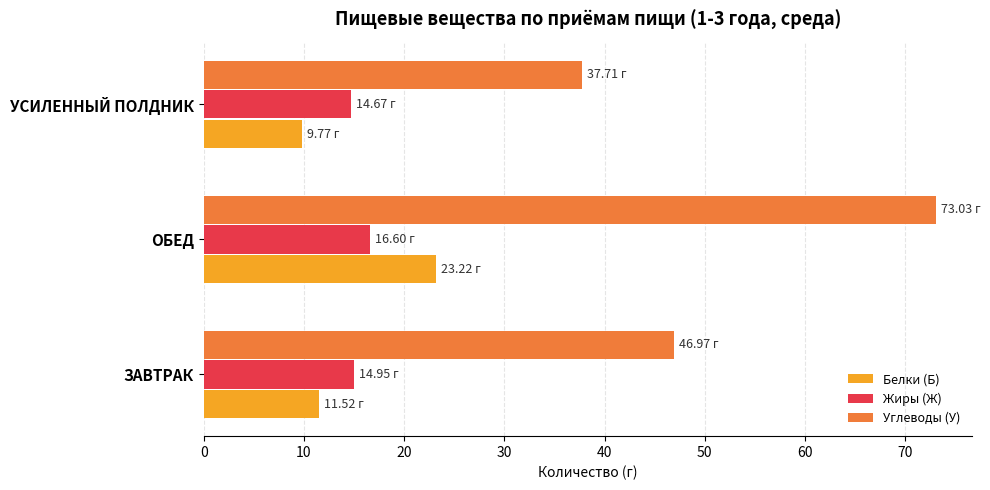

What is the sum of all Белки (Б) values?

44.5